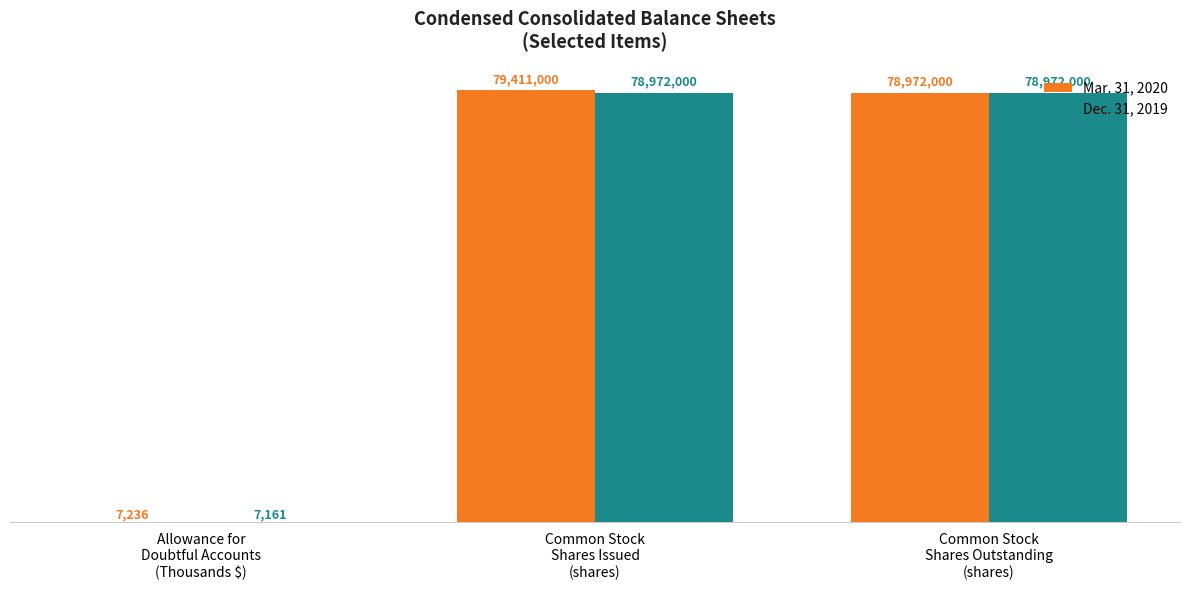

What is the maximum value shown in the chart?

79411000